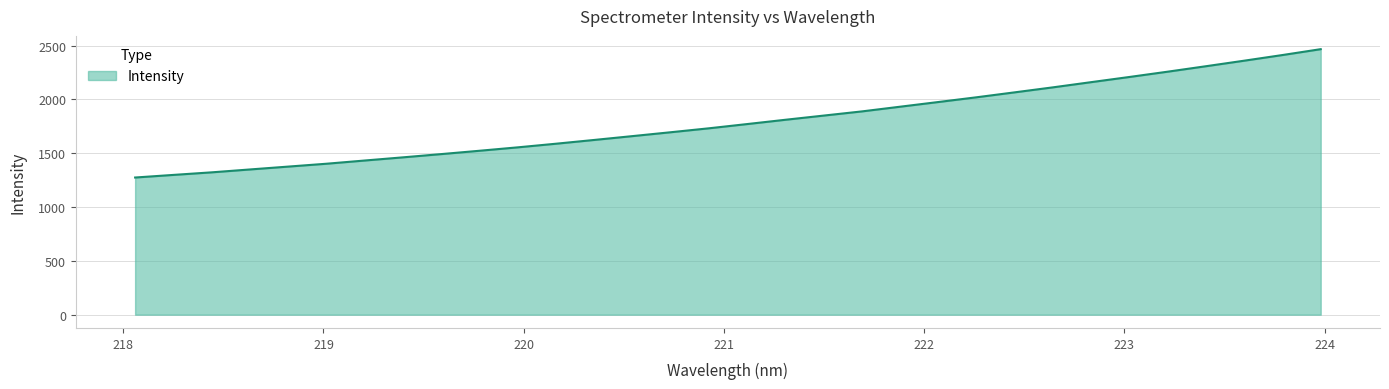

What is the greatest value displayed?

2466.9